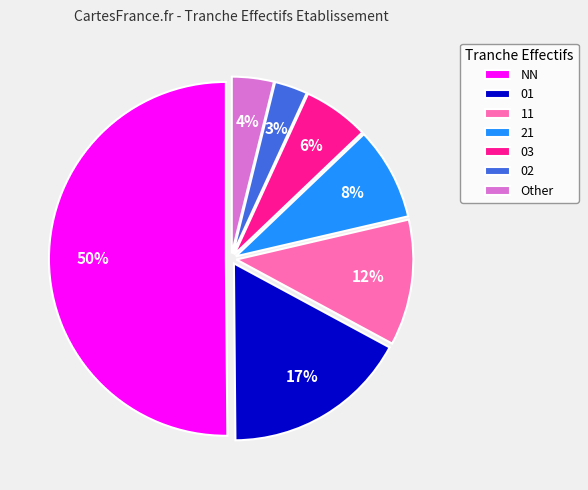

What percentage is the NN slice, to the nearest percent?

50%